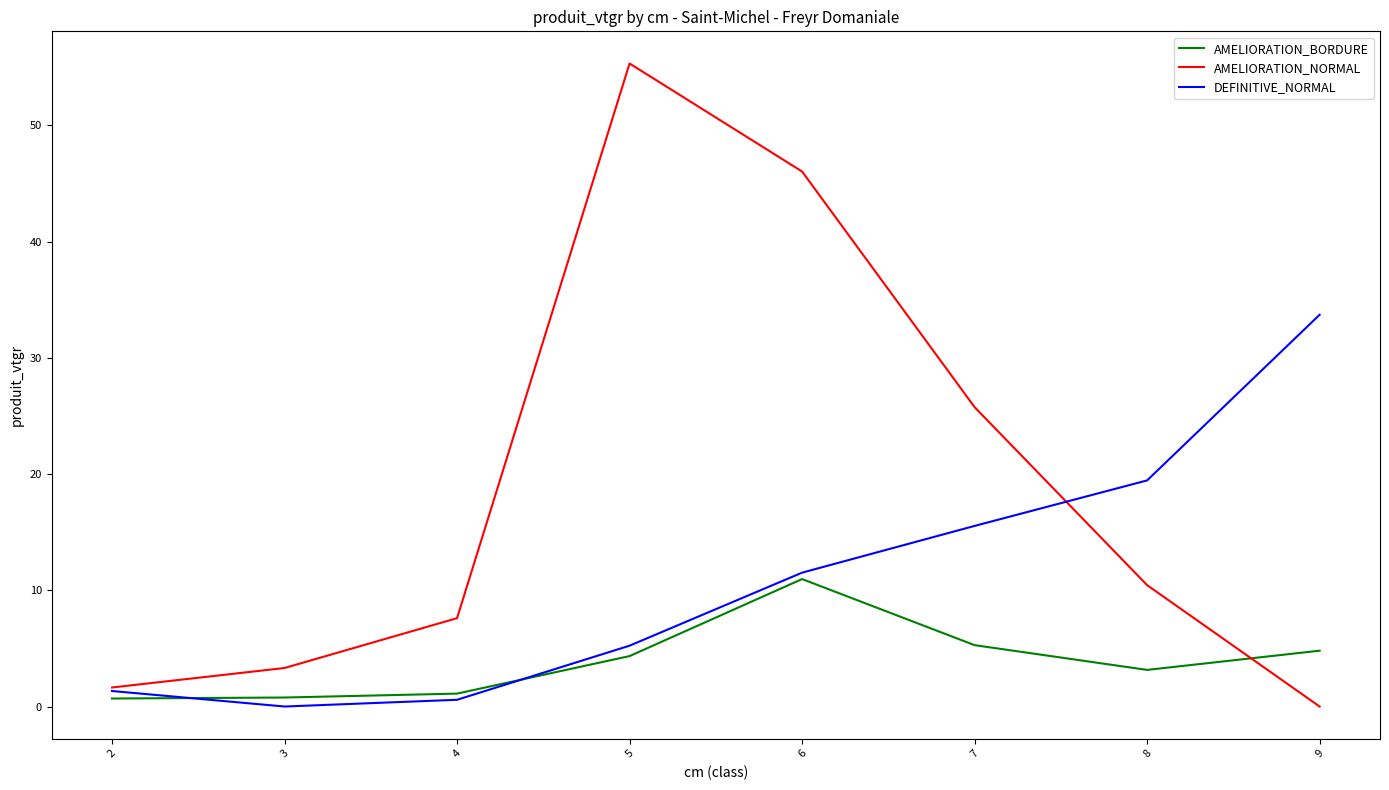

Rank the series by their average value, from highest to lowest.

AMELIORATION_NORMAL, DEFINITIVE_NORMAL, AMELIORATION_BORDURE